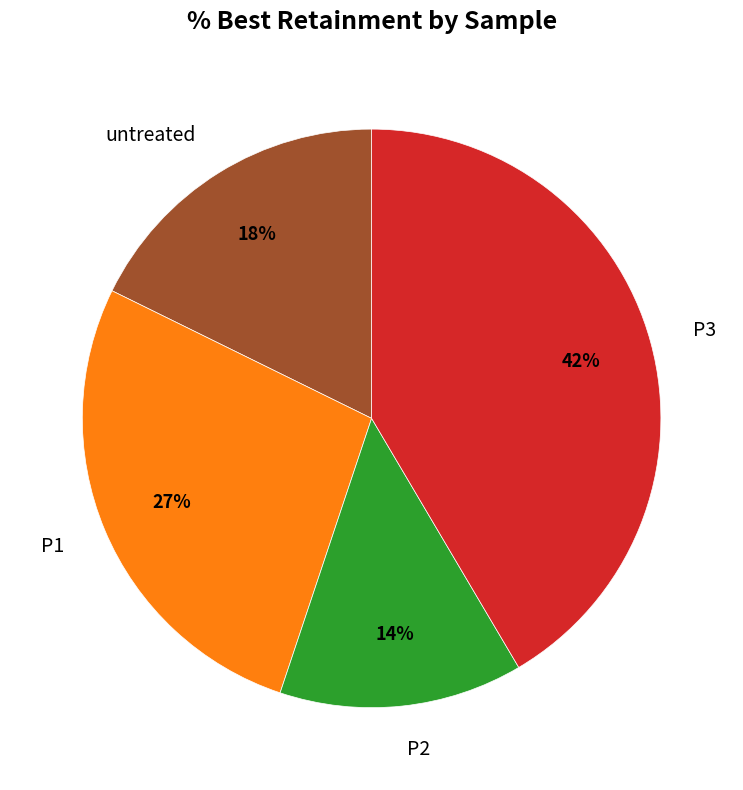

Between untreated and P2, which is larger?

untreated